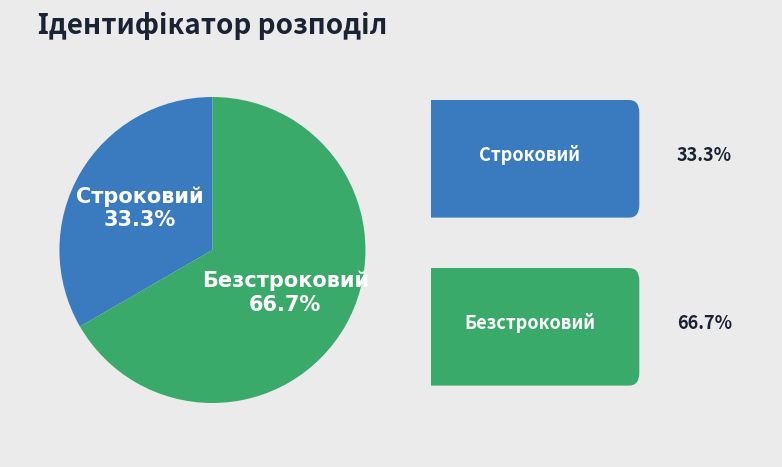

To the nearest percent, what percentage of the pie is Строковий?

33%